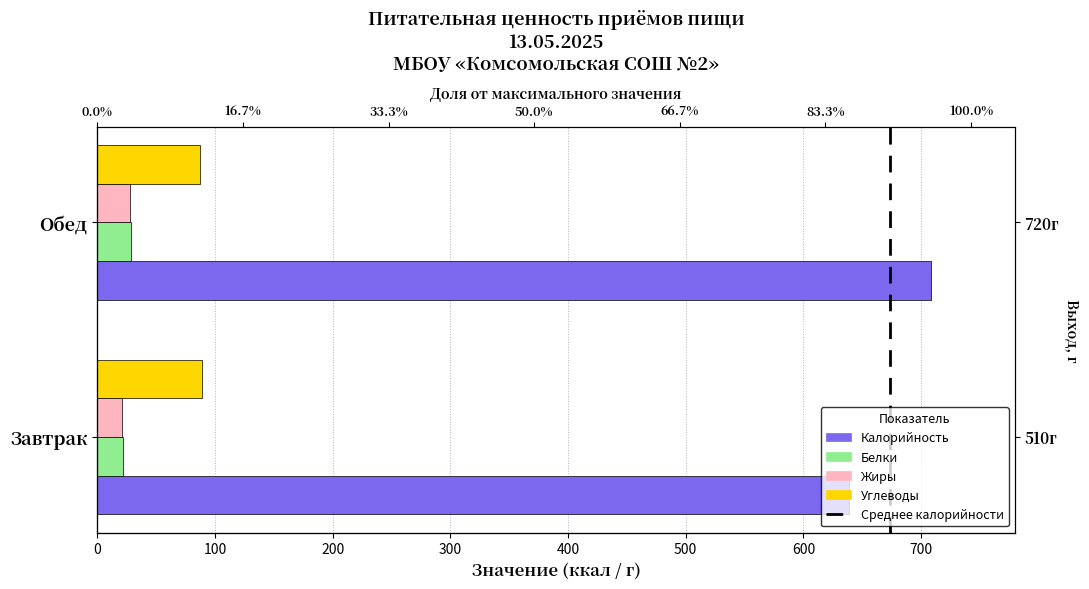

Which has a higher value, Обед or Завтрак?

Обед